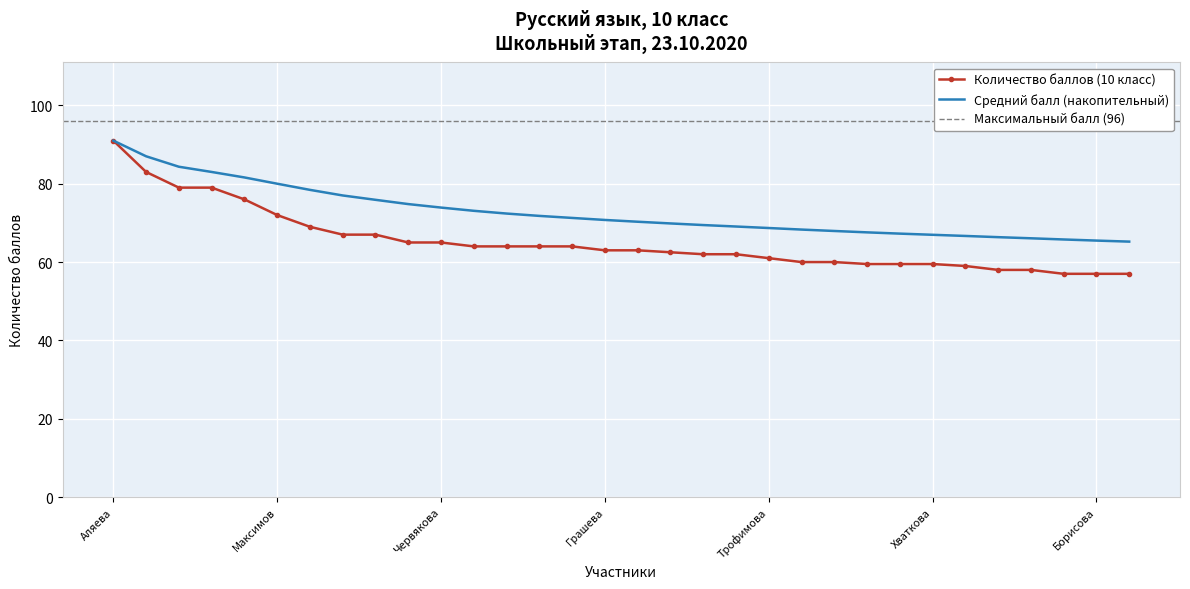

The value of Количество баллов (10 класс) at Максимов is 102.7. True or false?

False